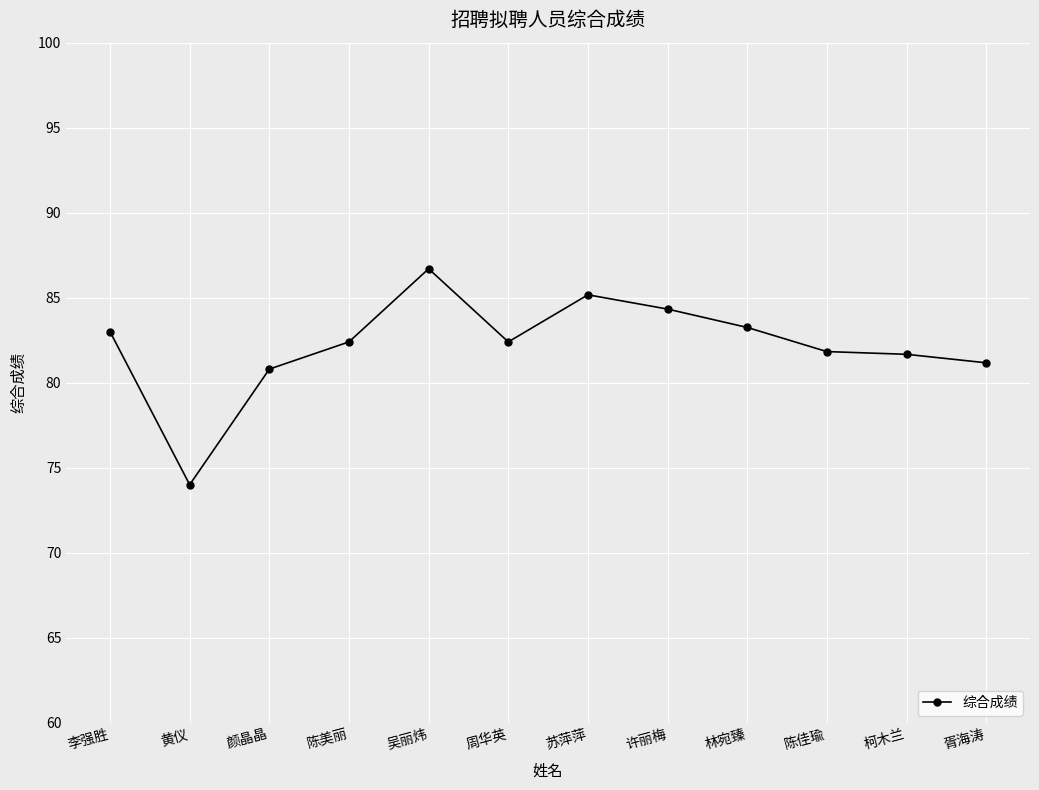

What is the average value?

82.2